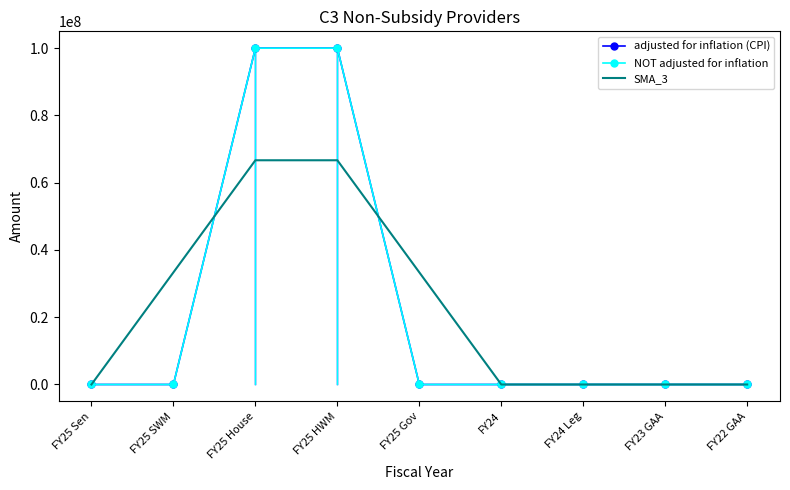

At how many categories does at least one series exceed 1126050?

4